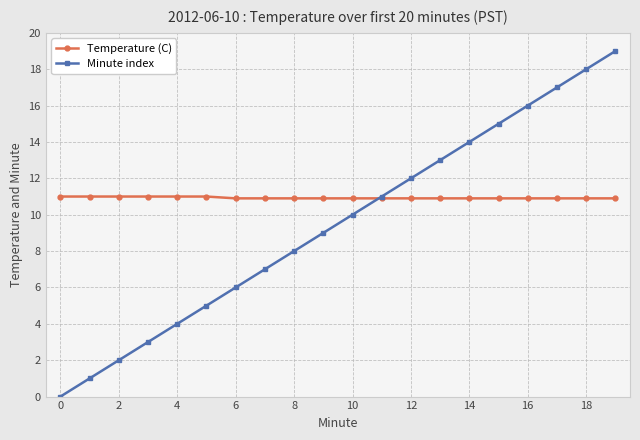

Which series has the largest range (max minus min)?

Minute index